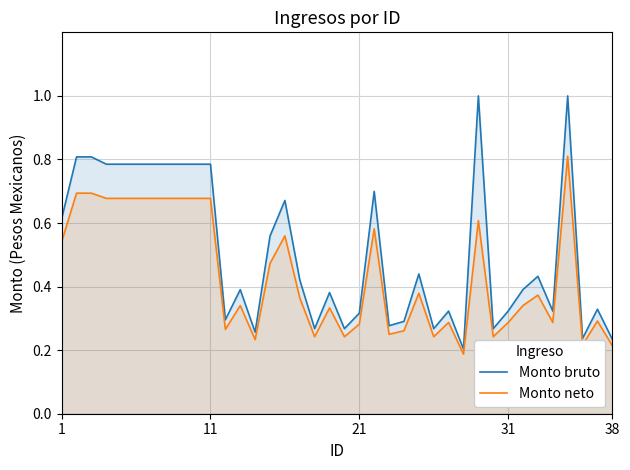

What is the smallest value displayed?

0.2